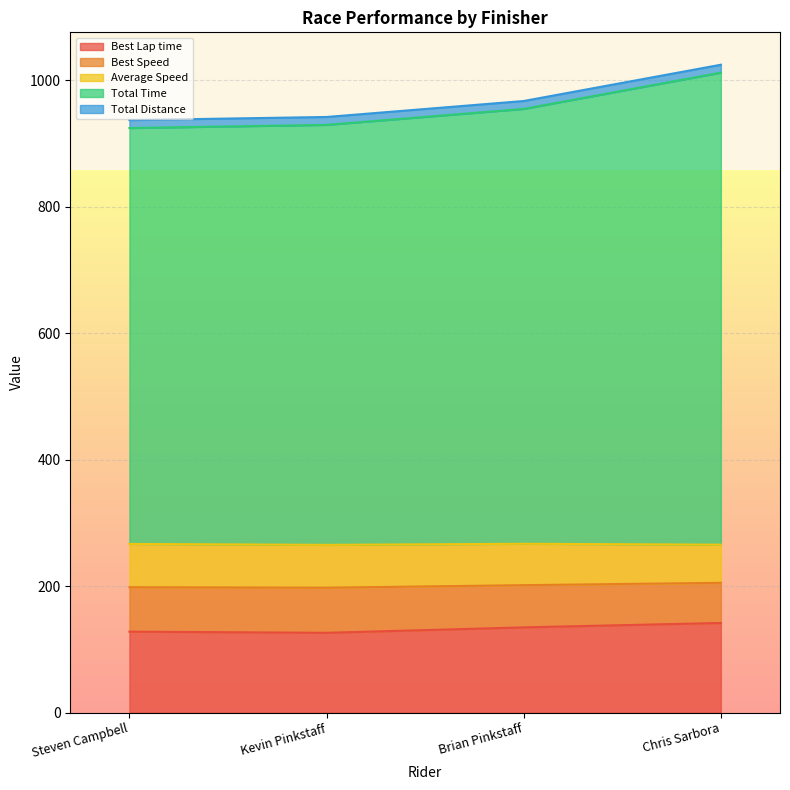

What is the highest value of the Best Lap time series?

141.8